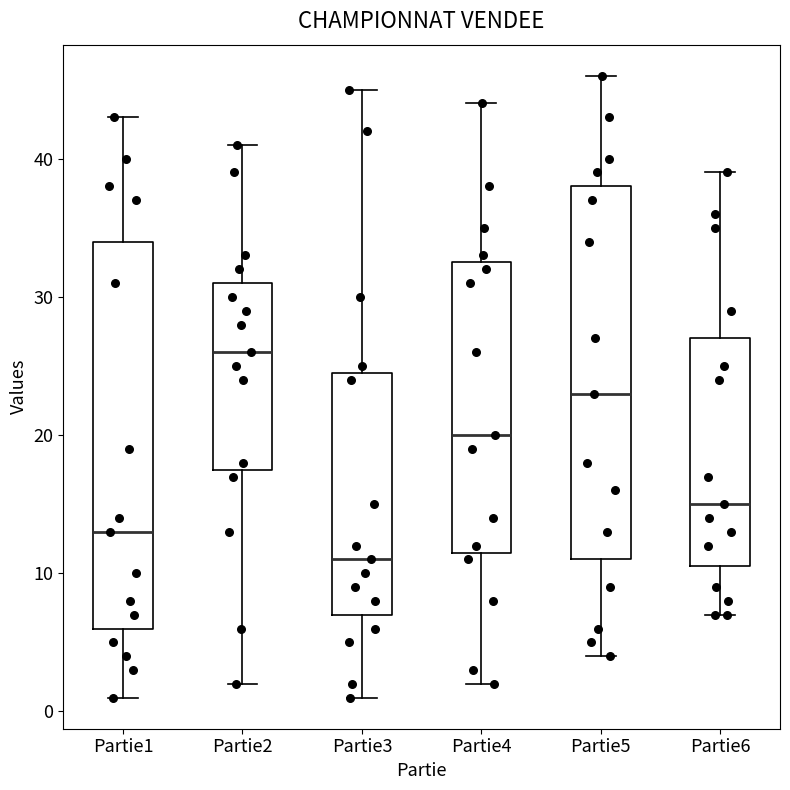

Reading left to right, read every box against the y-axis: the position of its median line, the range the box covers, and the ends of its whiskers. The values are not printed on the chart, so give them approximately, as read against the axis.

Partie1: median 13, box 6 to 34, whiskers 1 to 43
Partie2: median 26, box 18 to 31, whiskers 2 to 41
Partie3: median 11, box 7 to 25, whiskers 1 to 45
Partie4: median 20, box 12 to 33, whiskers 2 to 44
Partie5: median 23, box 11 to 38, whiskers 4 to 46
Partie6: median 15, box 11 to 27, whiskers 7 to 39